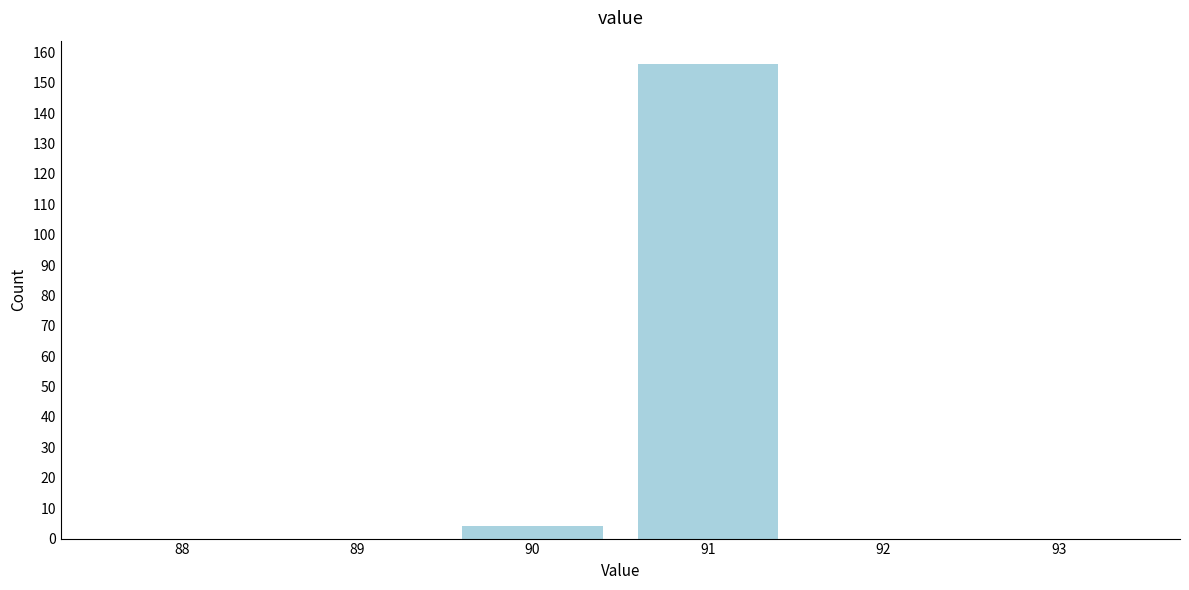

Reading left to right, extract all data points from this chart.

88=0	89=0	90=4	91=156	92=0	93=0